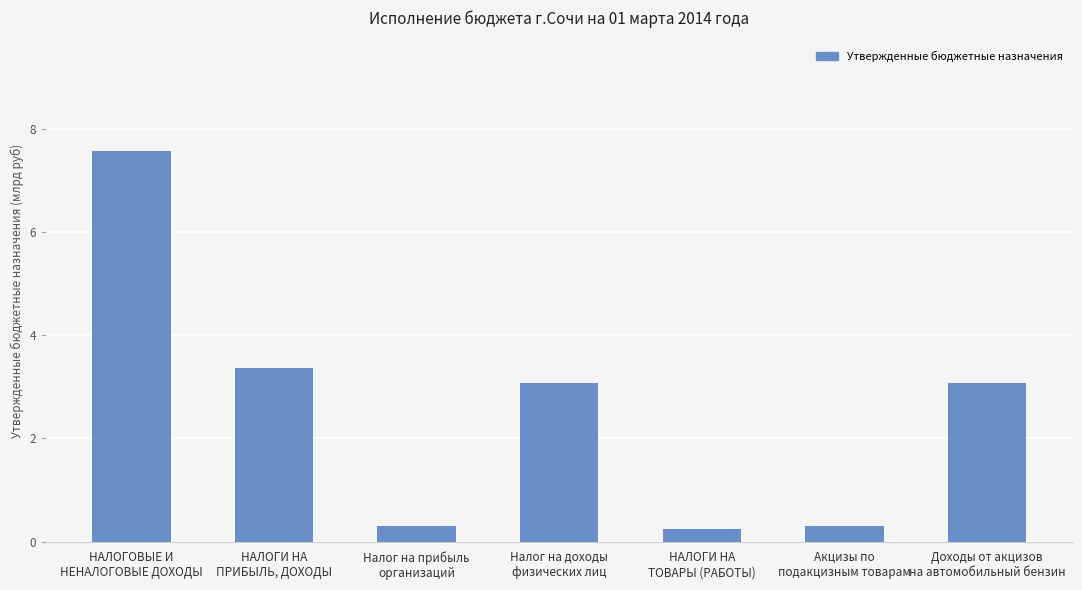

How many bars are there in total?

7